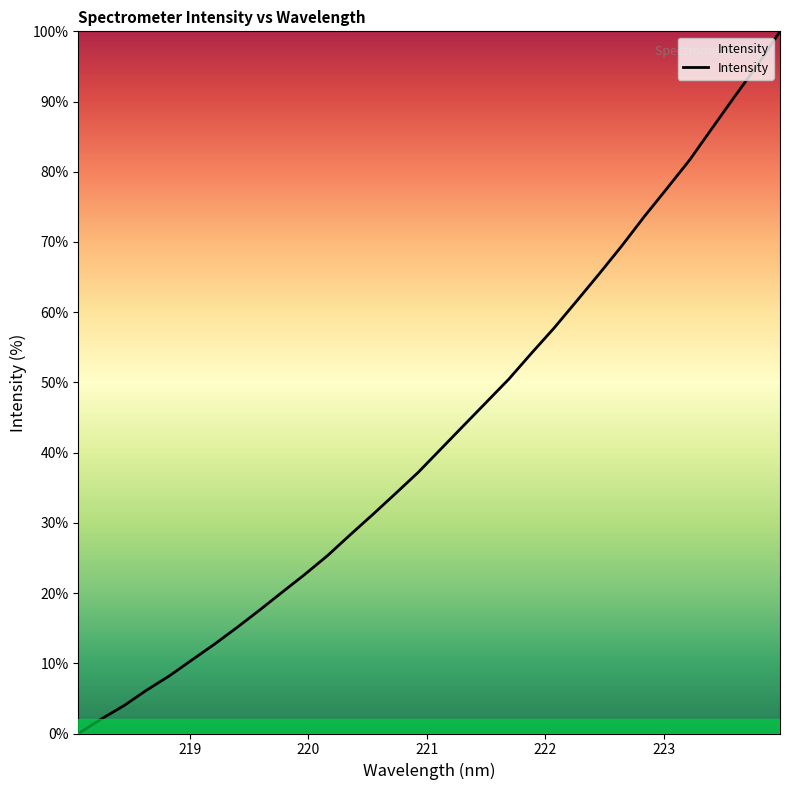

How many lines are shown in the chart?

1